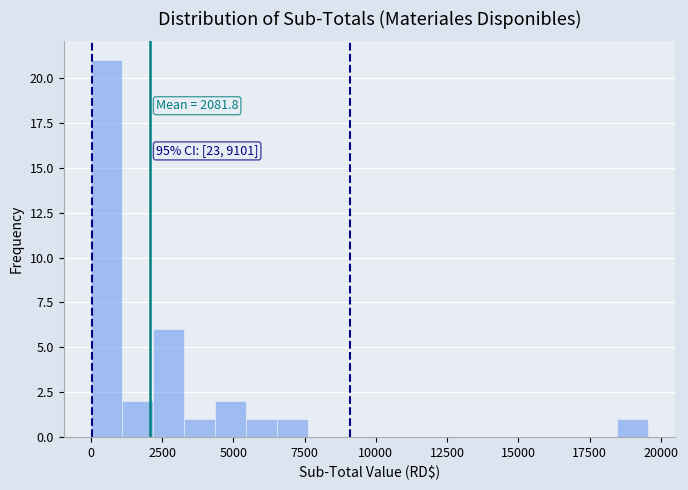

Around what value on the x-axis is the tallest bar? Give the approximate position of its centre, as read against the axis.

500